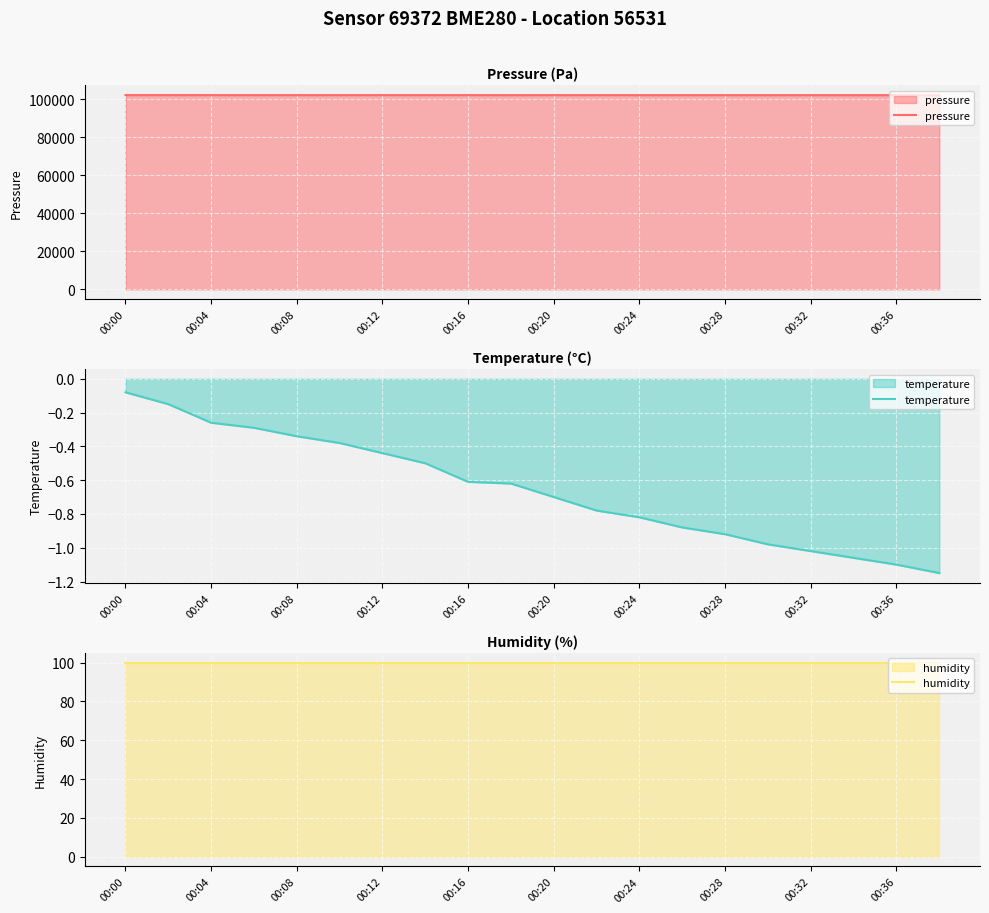

Which series has the widest spread of values?

pressure